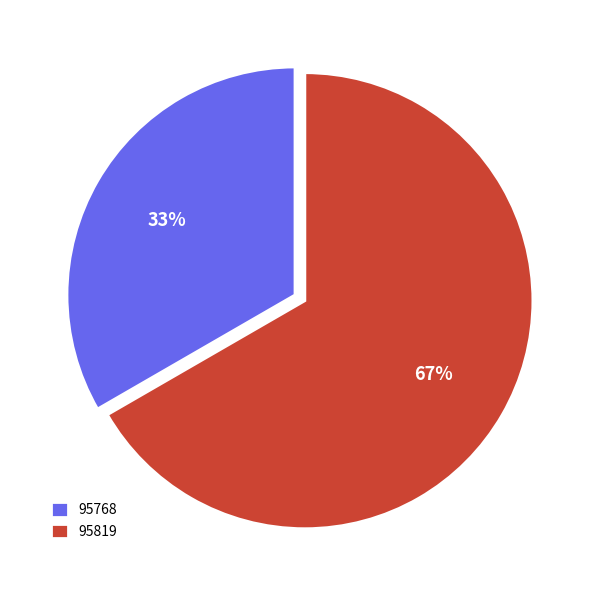

Which has a higher value, 95819 or 95768?

95819